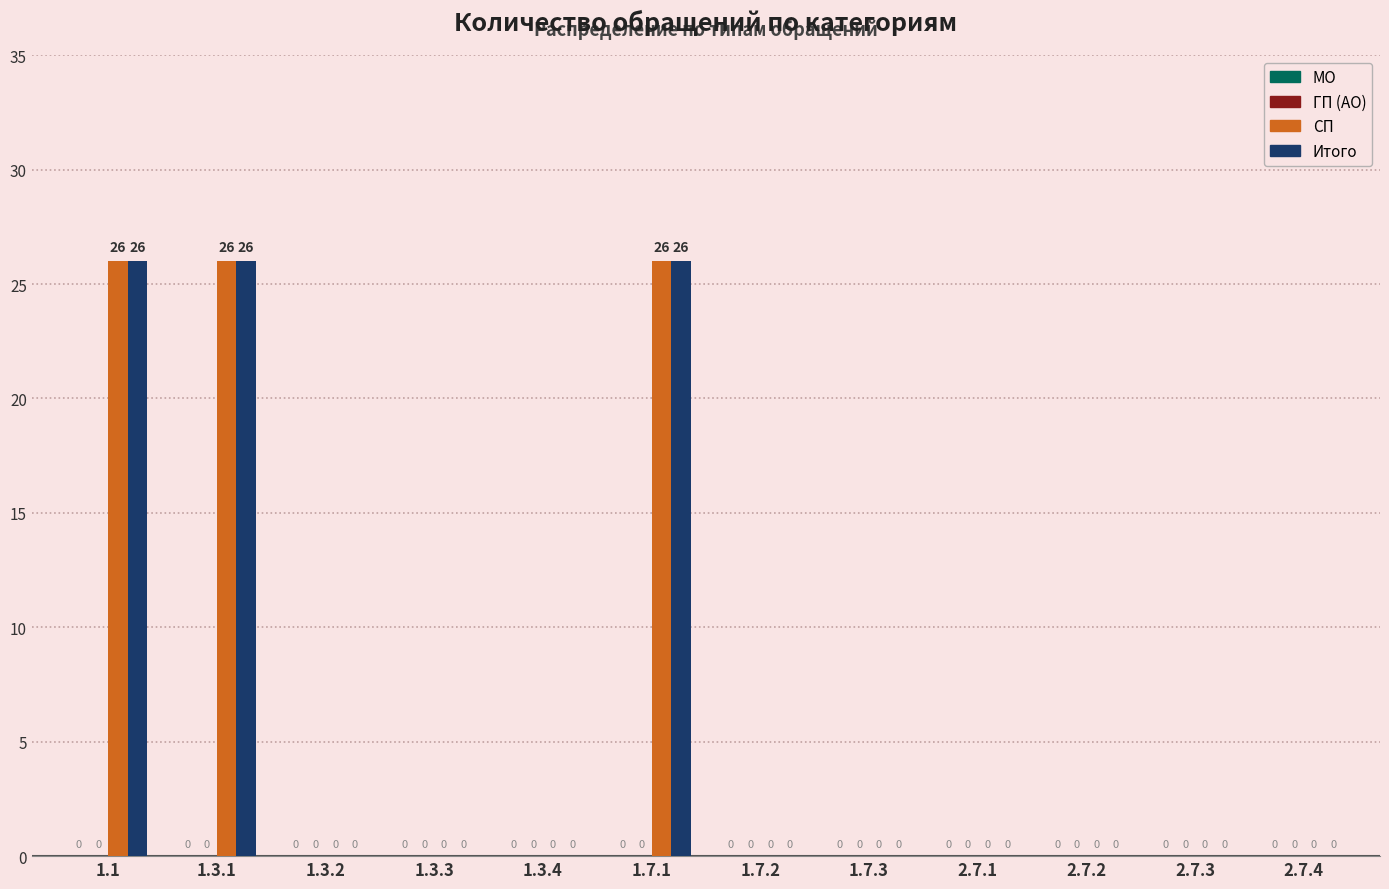

What is the sum of the СП values at 1.7.1 and 1.3.4?

26